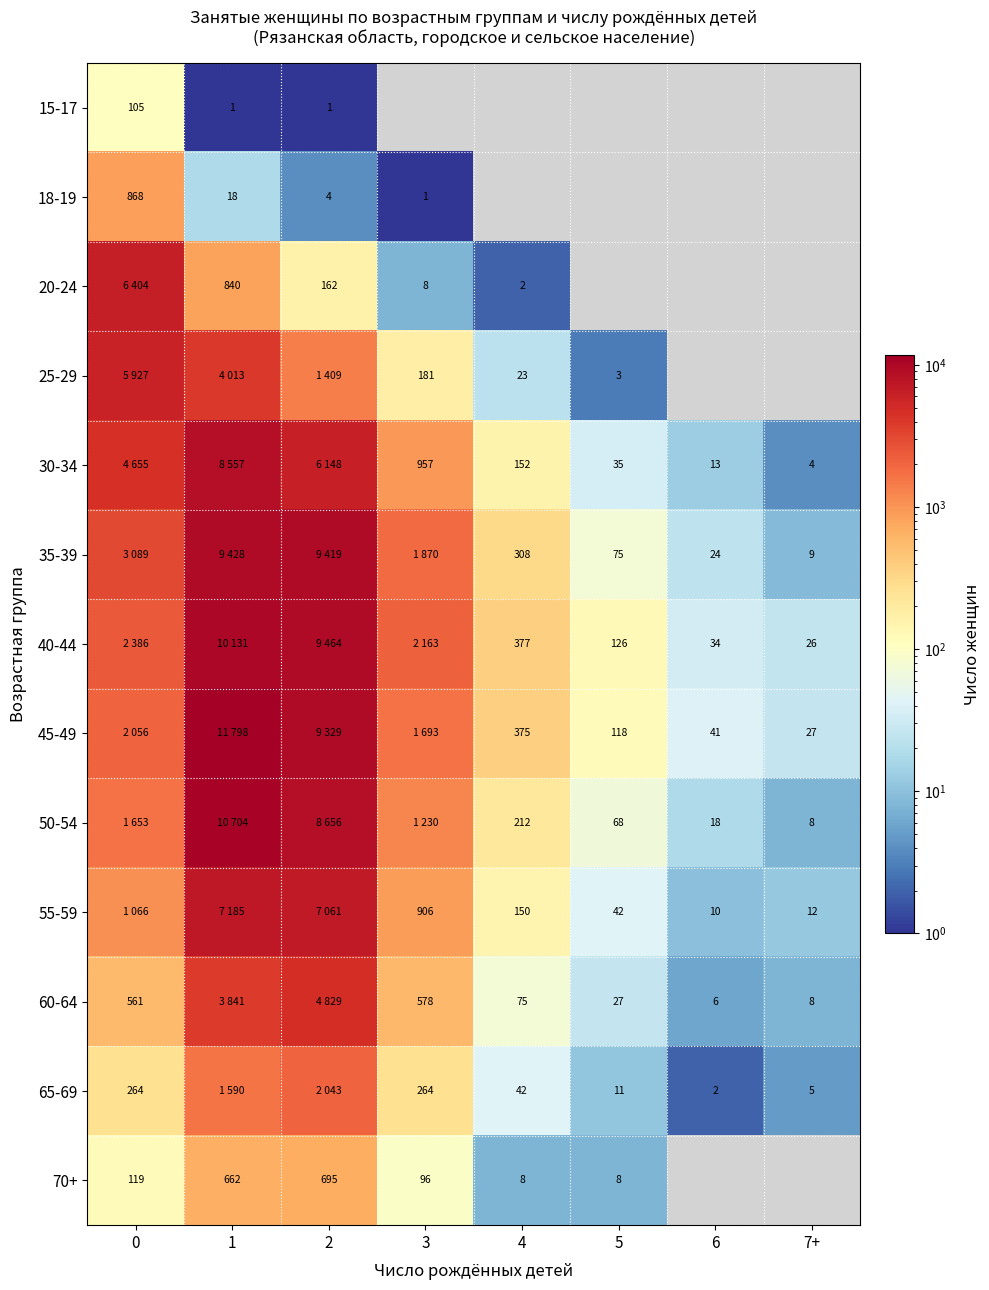

What is the difference between the highest and lowest values at 0?

6299.0